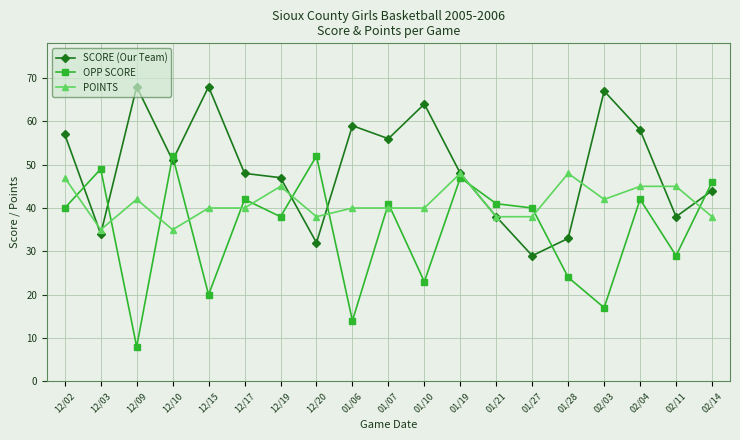

Is the value of POINTS at 12/17 greater than the value of SCORE (Our Team) at 12/09?

No